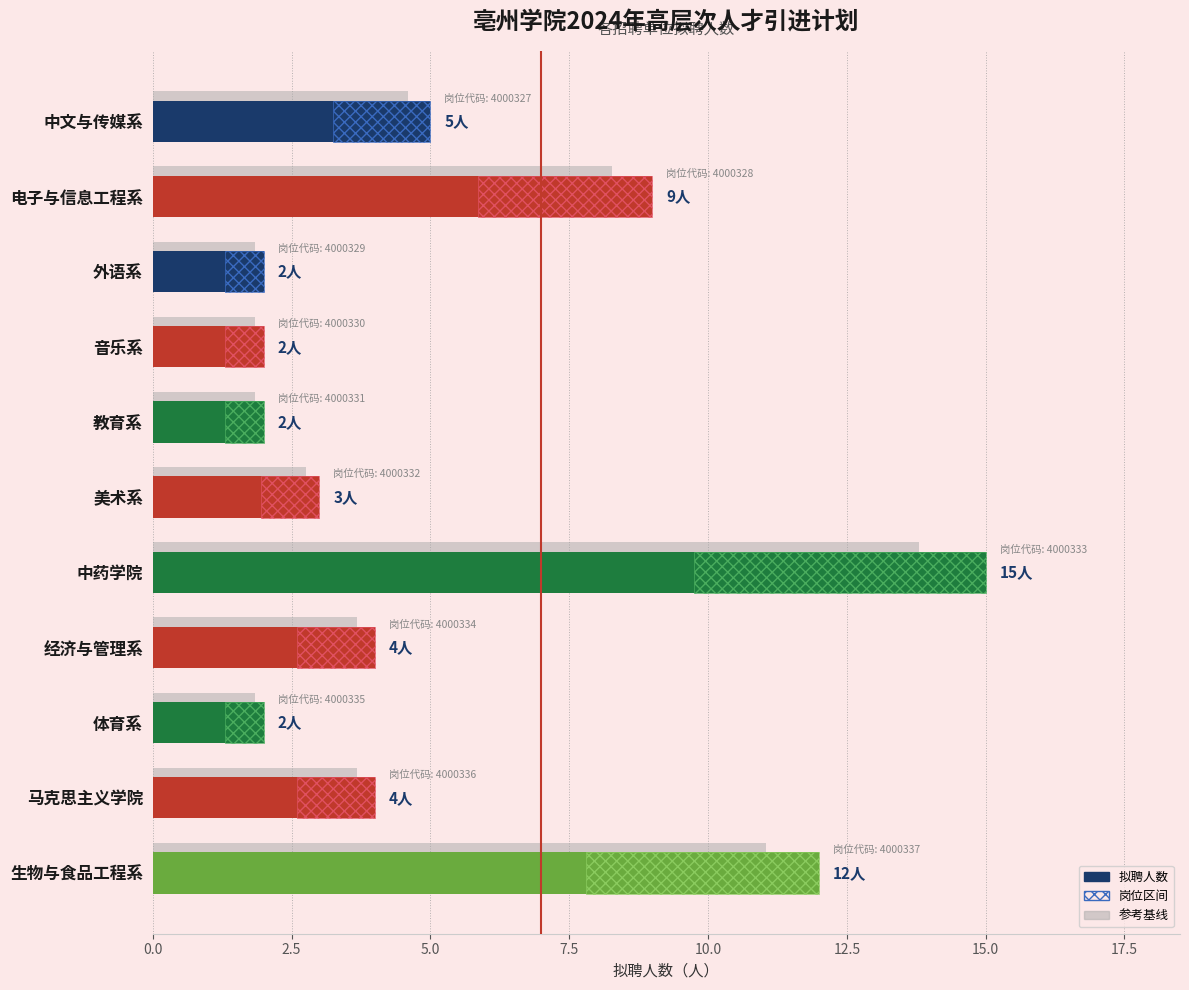

What is the value of the 1st bar from the left?

5